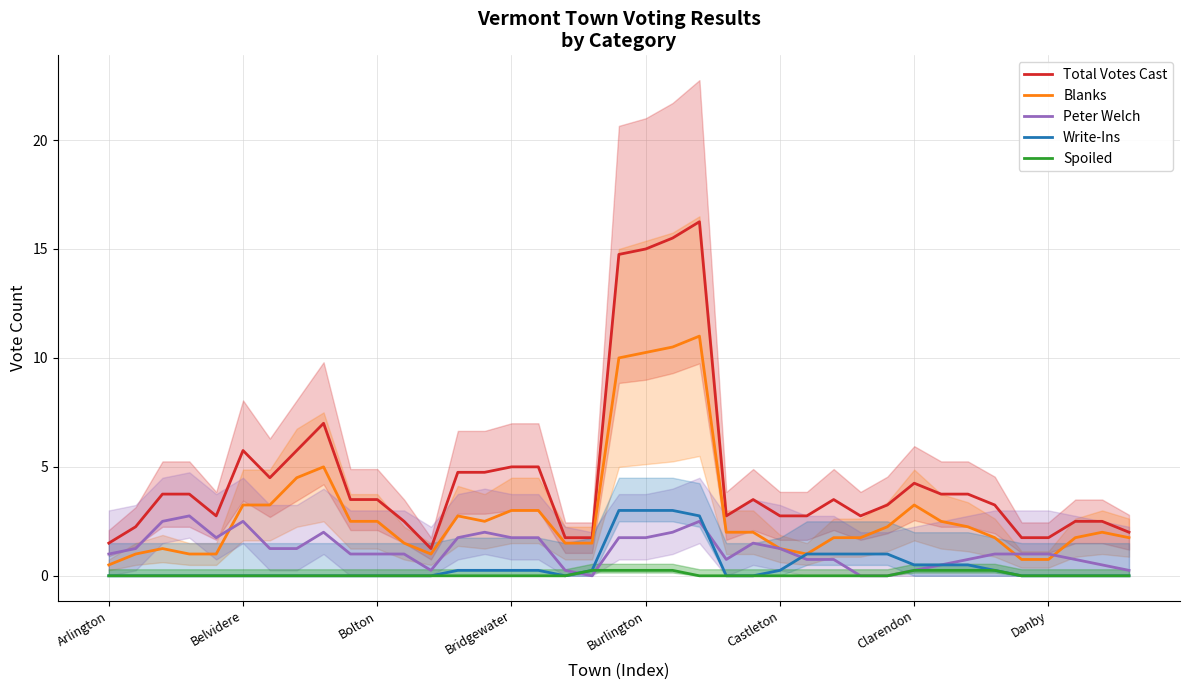

What is the sum of all Blanks values?

113.0